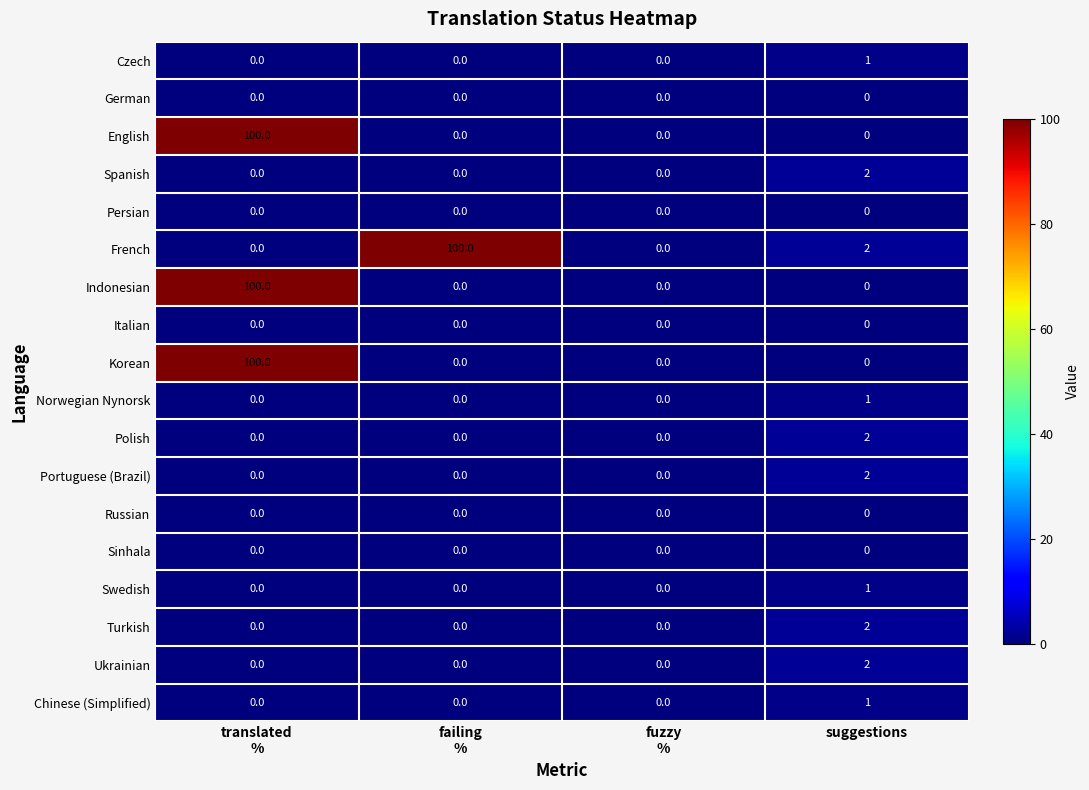

What is the difference between the maximum and minimum values in the French series?

100